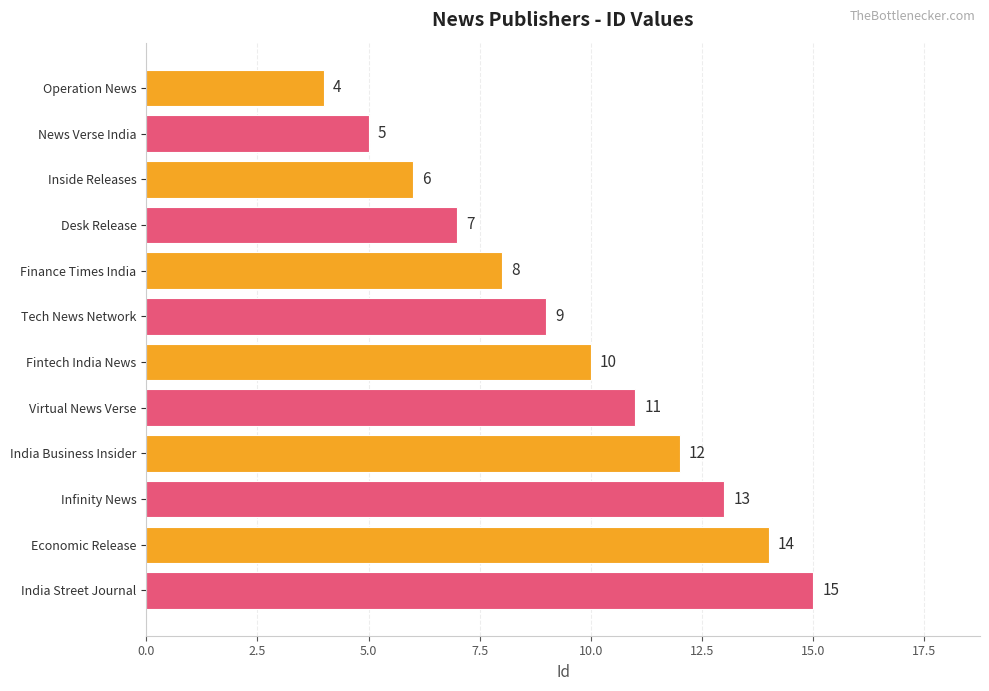

Approximately how many times larger is the value at Inside Releases compared to Fintech India News?

0.6